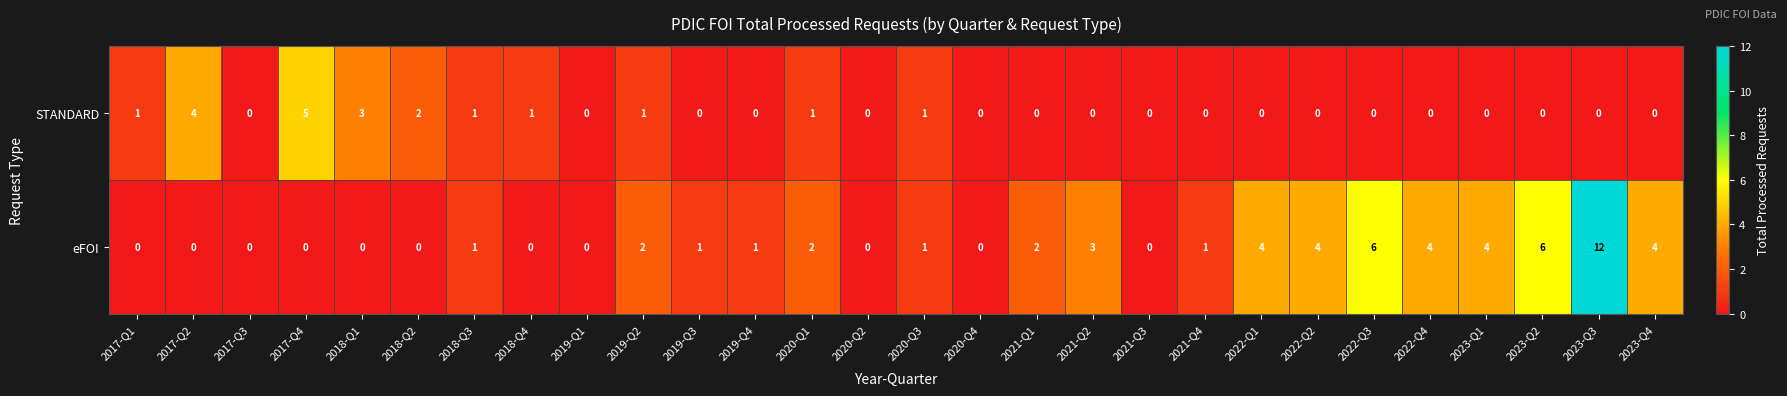

How many STANDARD values are between 0 and 1?

24